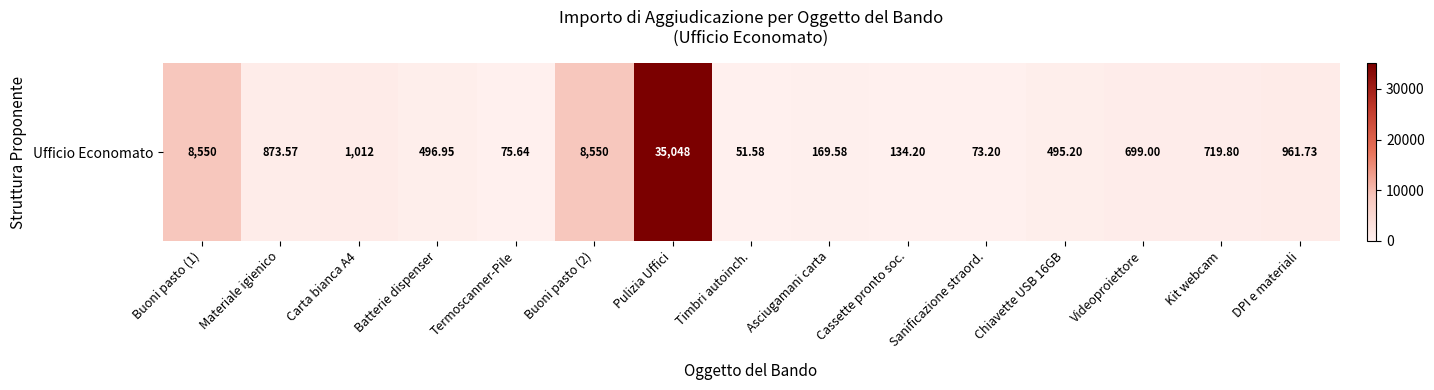

Reading left to right, what are all the values shown in this chart?

8550.0	873.6	1011.6	496.9	75.6	8550.0	35048.2	51.6	169.6	134.2	73.2	495.2	699.0	719.8	961.7